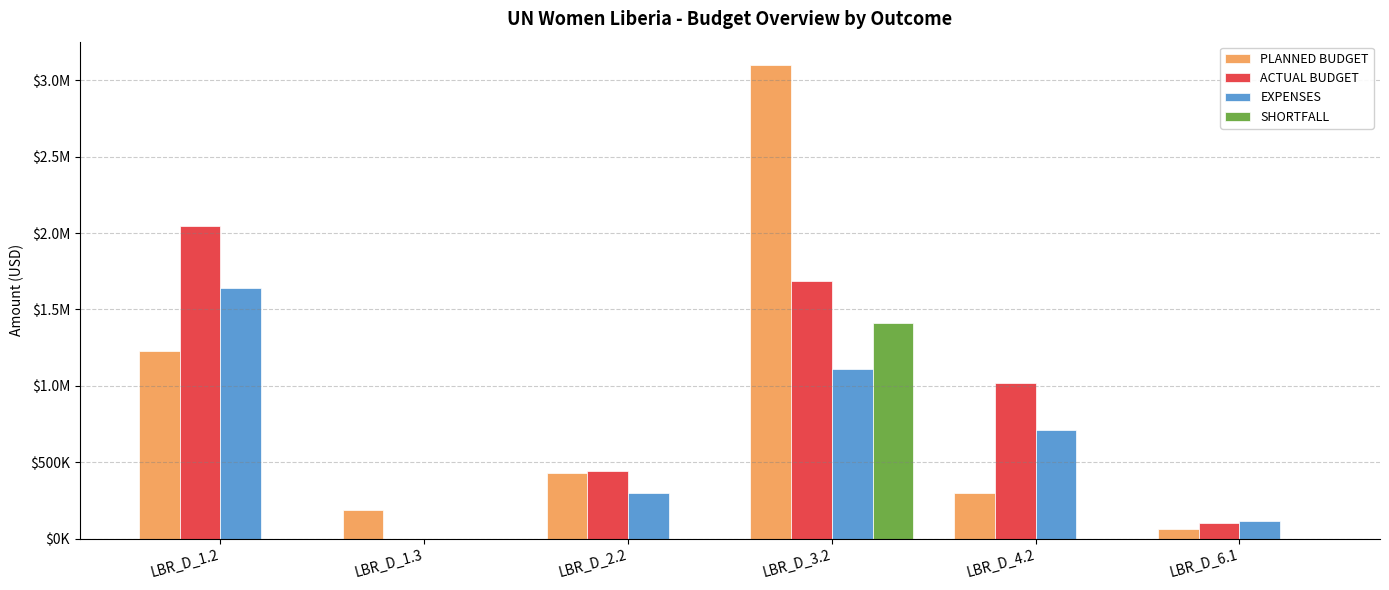

The SHORTFALL series shows 0.0 at LBR_D_4.2. True or false?

True